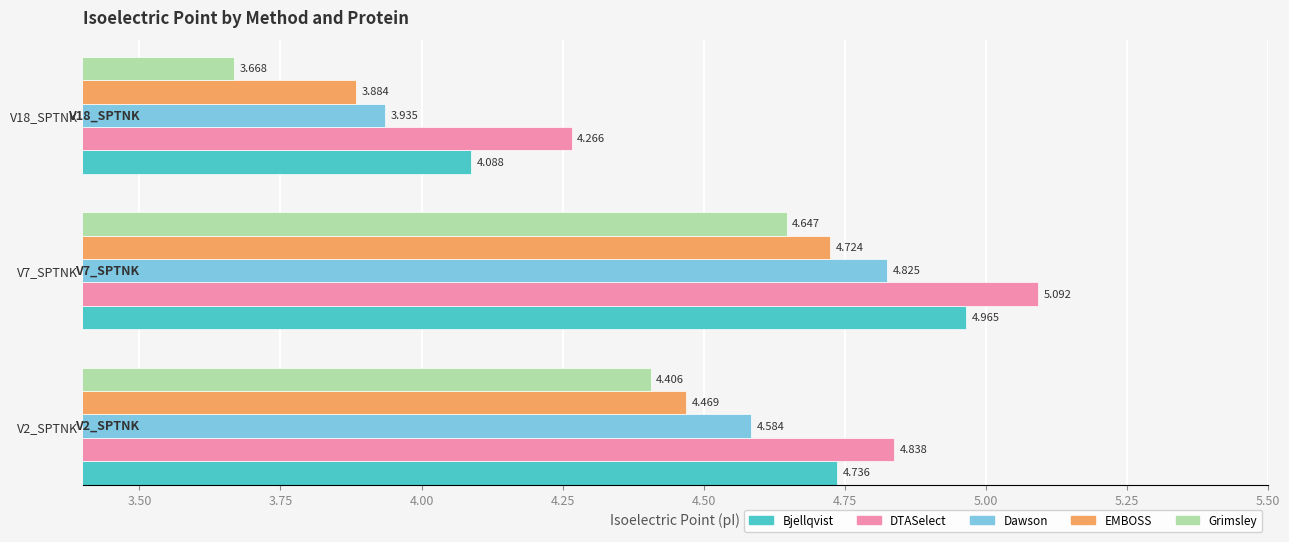

Which series has the largest range (max minus min)?

Grimsley